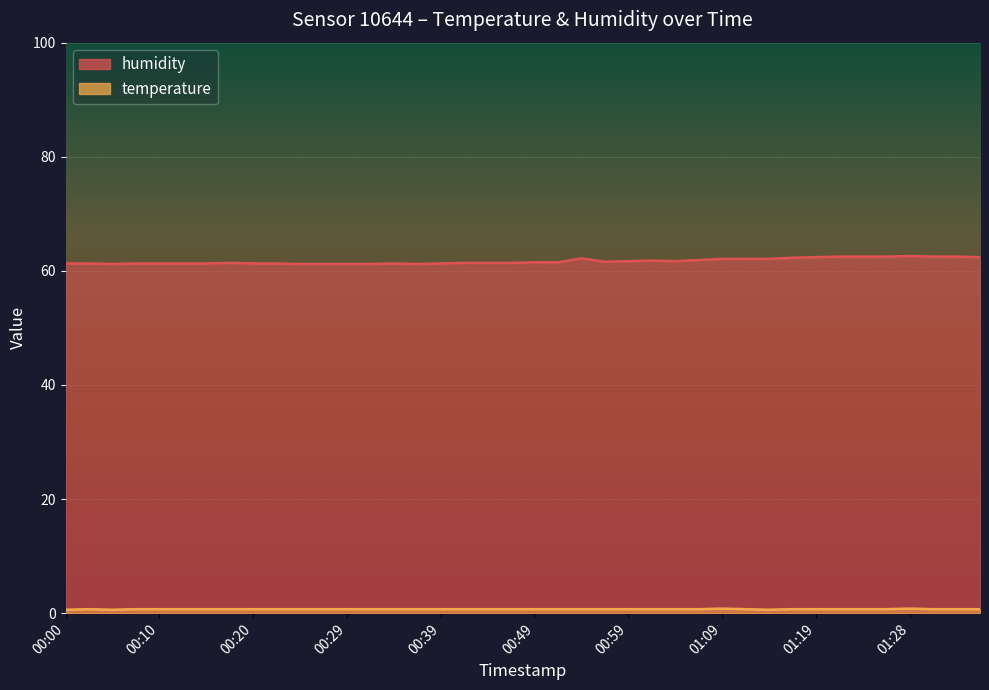

At which category does the chart reach its peak across all series?

01:28